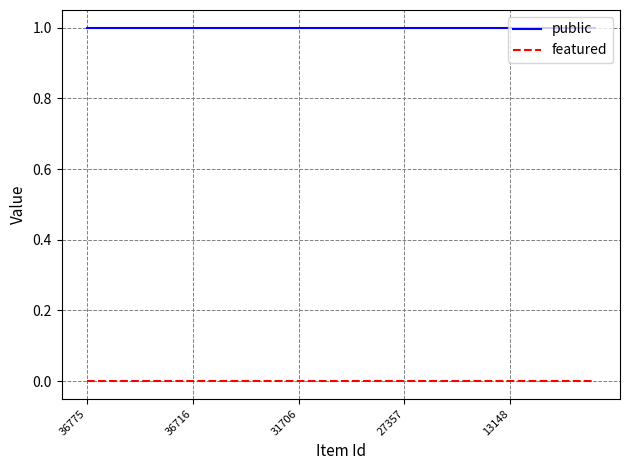

True or false: public and featured intersect in this chart.

False